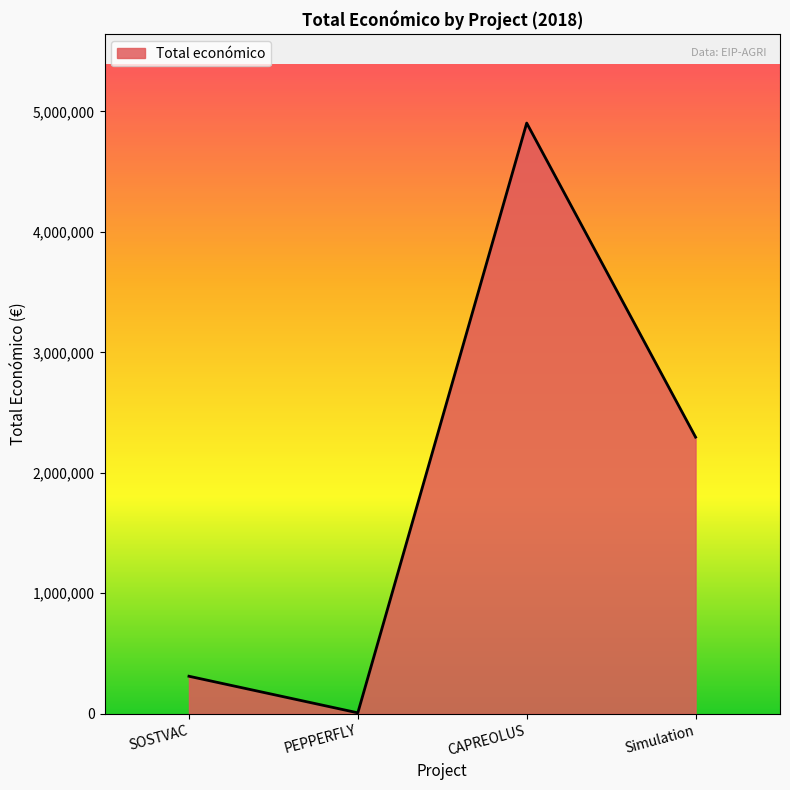

Reading left to right, extract all data points from this chart.

SOSTVAC=311553	PEPPERFLY=7960	CAPREOLUS=4902645	Simulation=2296067